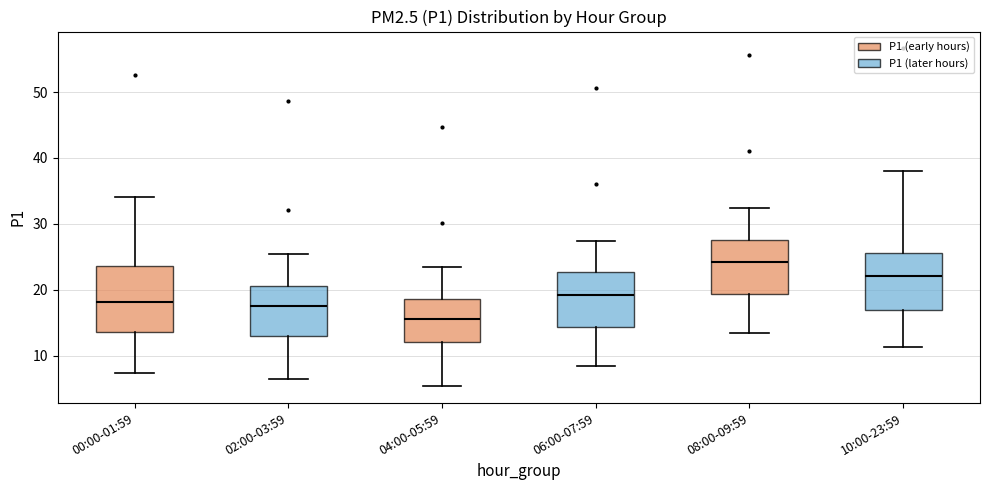

Where does the upper whisker of the box for 08:00-09:59 end on the y-axis? The values are not printed on the chart, so give them approximately, as read against the axis.

32